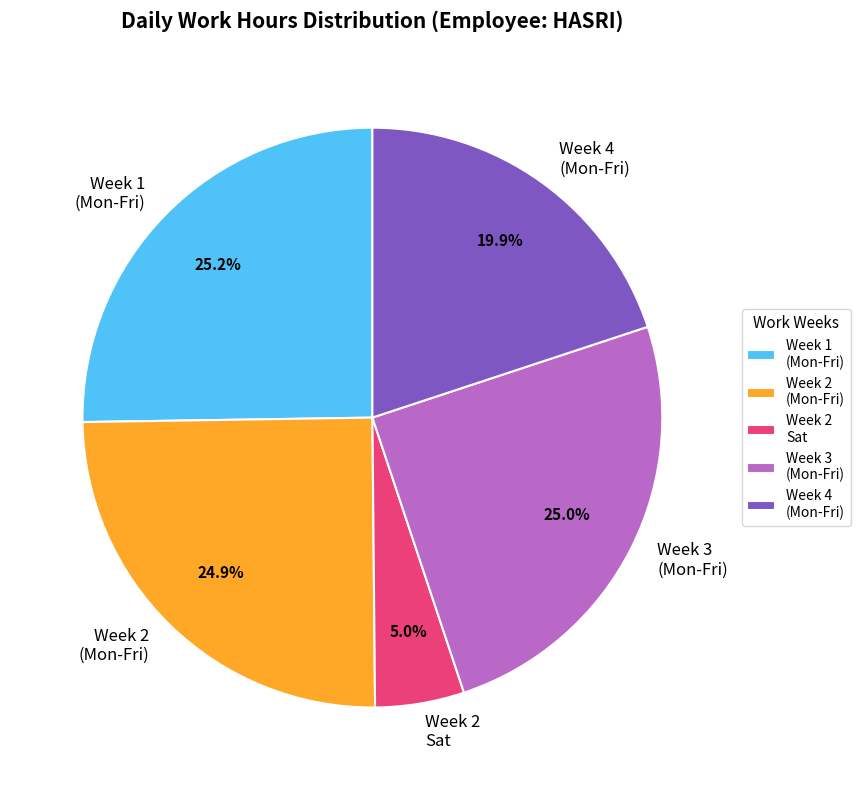

What is the ratio of the value at Week 4 (Mon-Fri) to the value at Week 3 (Mon-Fri)?

0.8